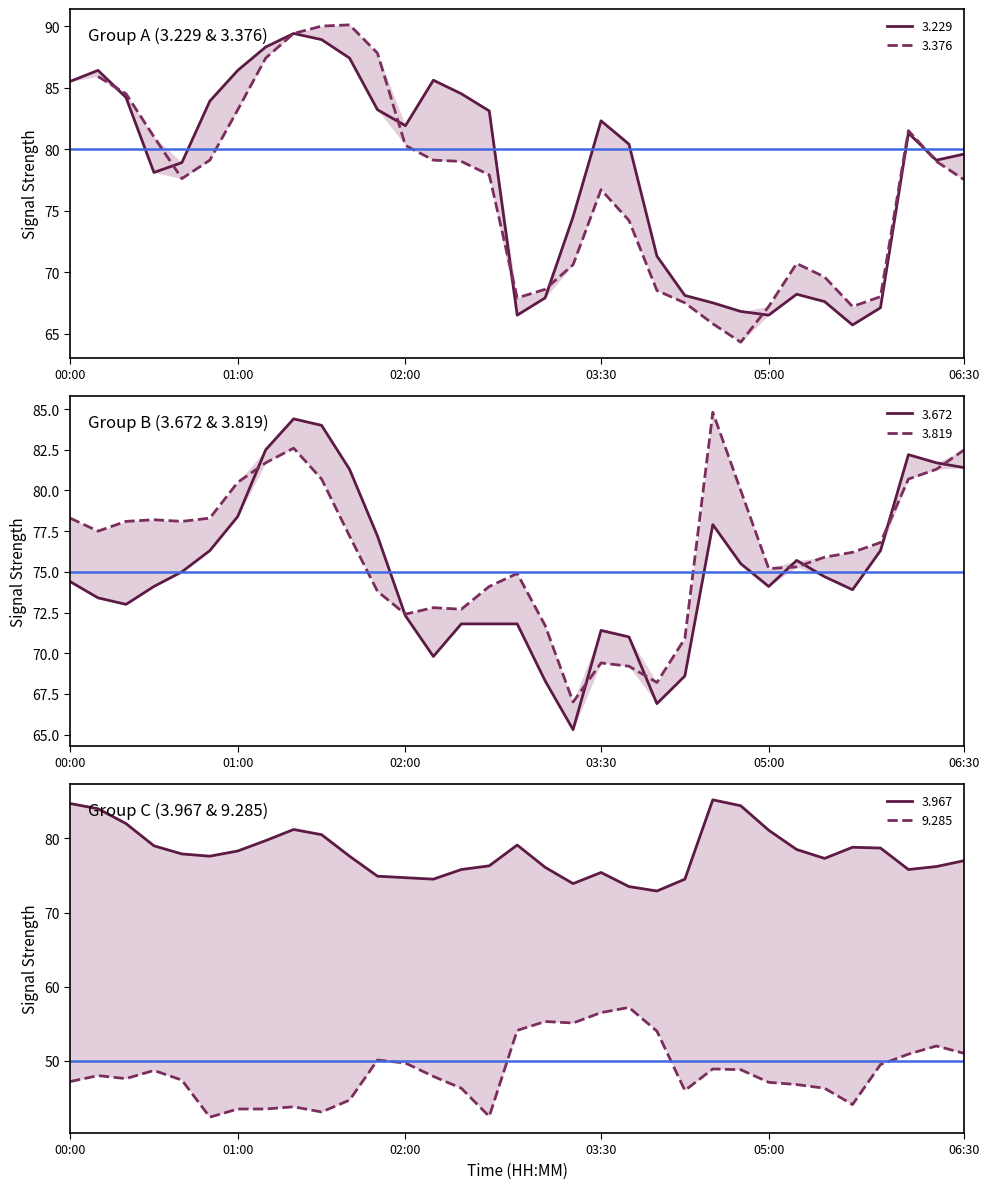

What position from the left is 2012/01/17 05:40?

30